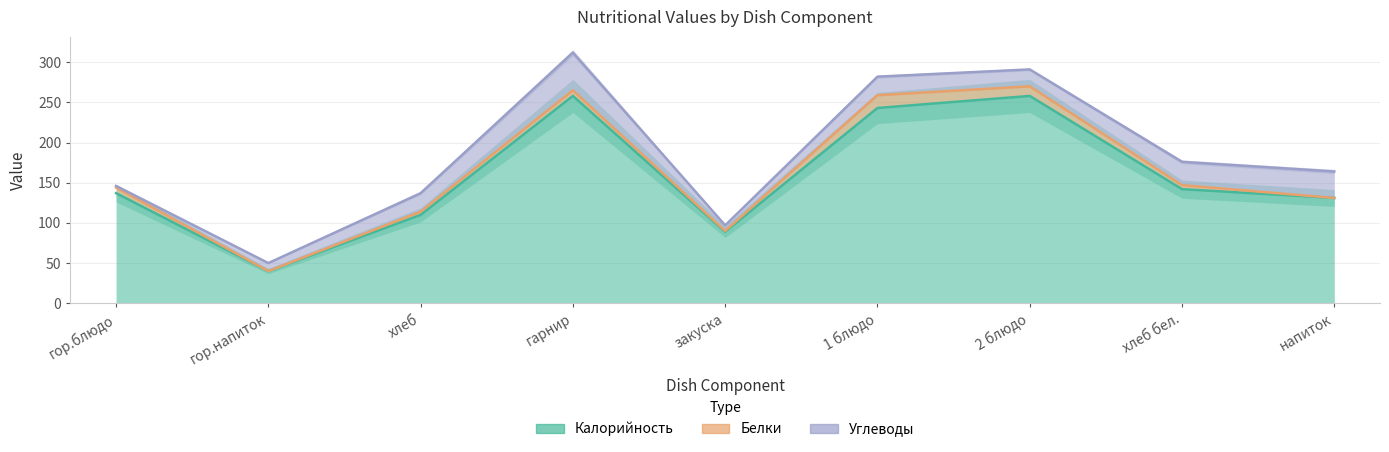

What position from the right is напиток?

1